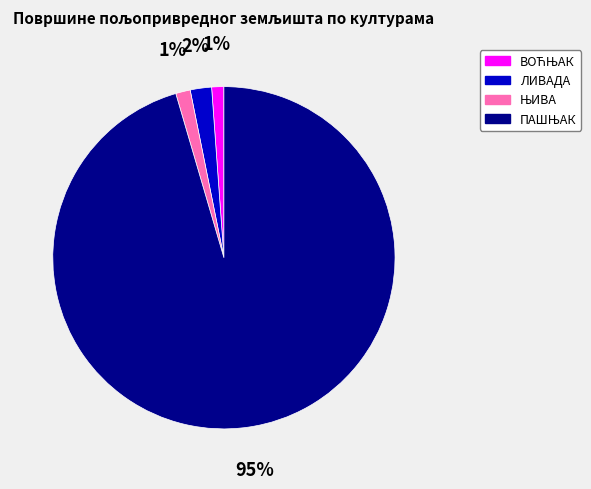

To the nearest percent, what is the average slice percentage?

25%